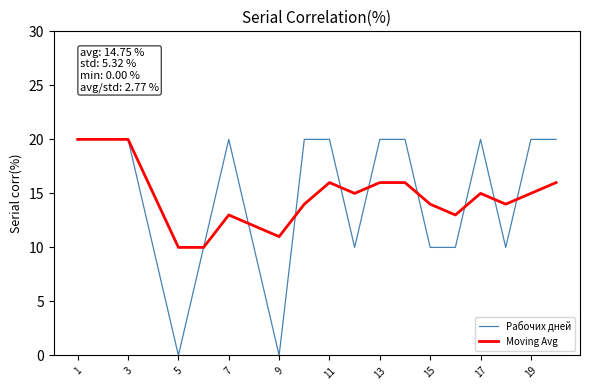

Which series has the largest range (max minus min)?

Рабочих дней